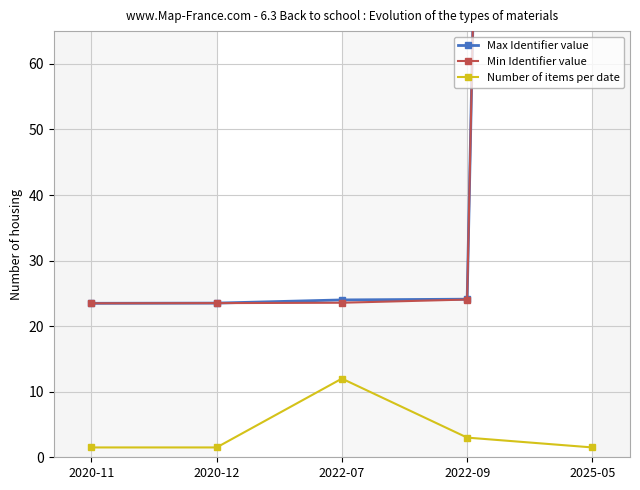

What is the sum of the Max Identifier value values at 2020-11 and 2022-07?

47.5